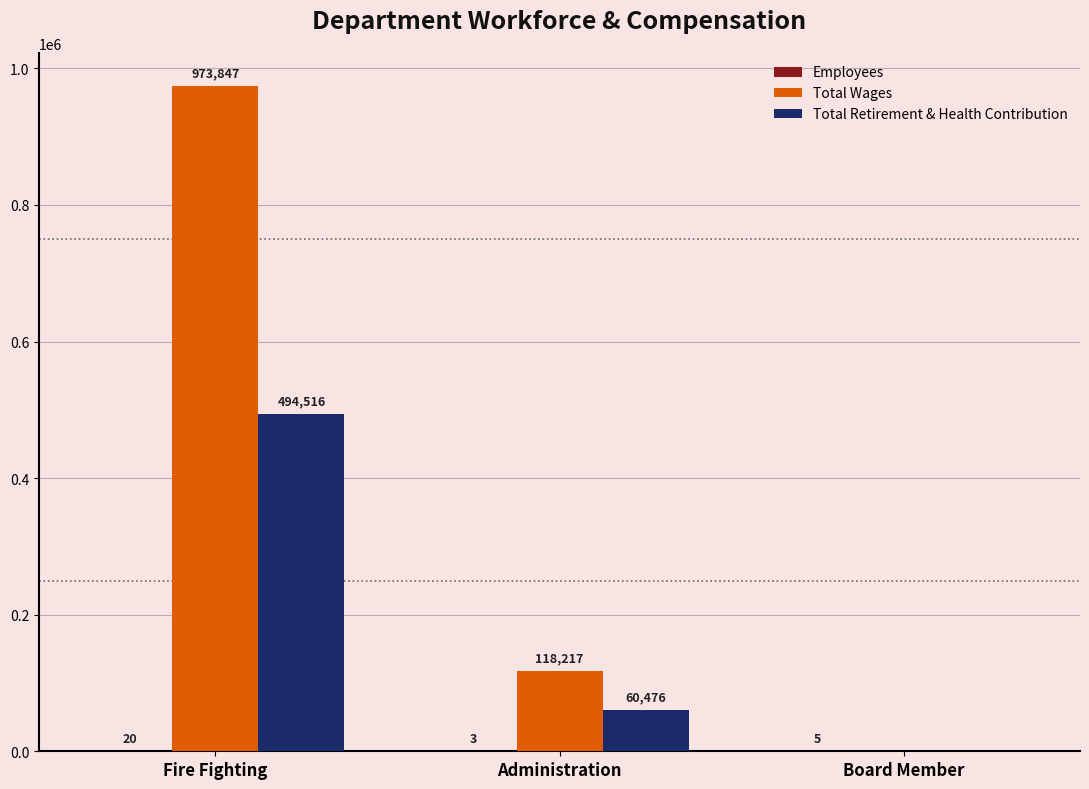

What is the maximum value for Total Retirement & Health Contribution?

494516